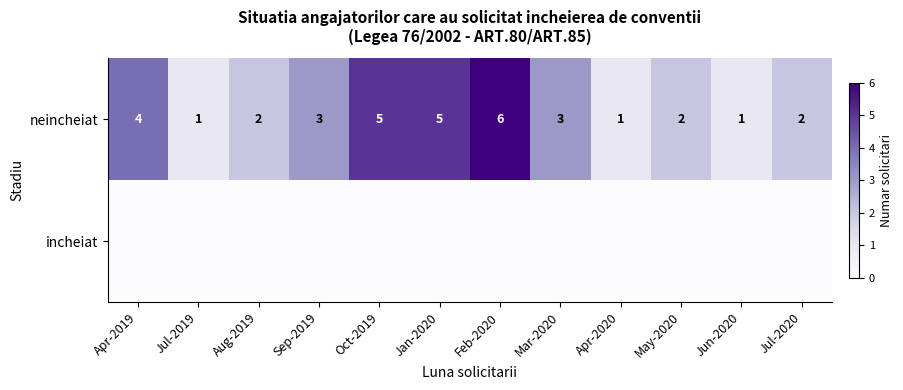

What is the difference between the maximum and second lowest values in the neincheiat series?

5